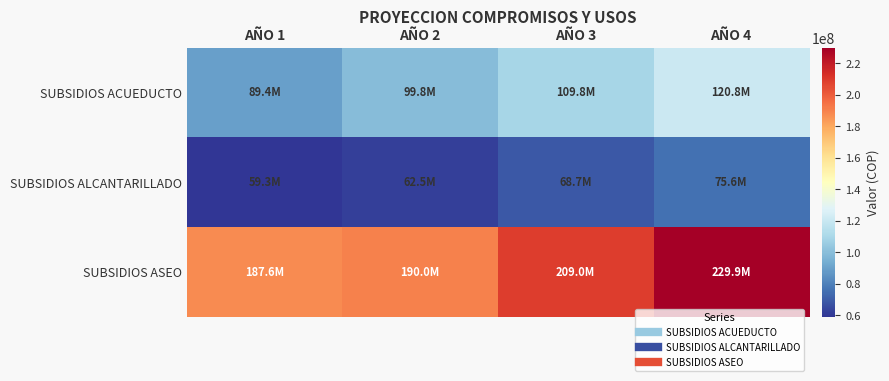

At how many categories does at least one series exceed 89303875?

4